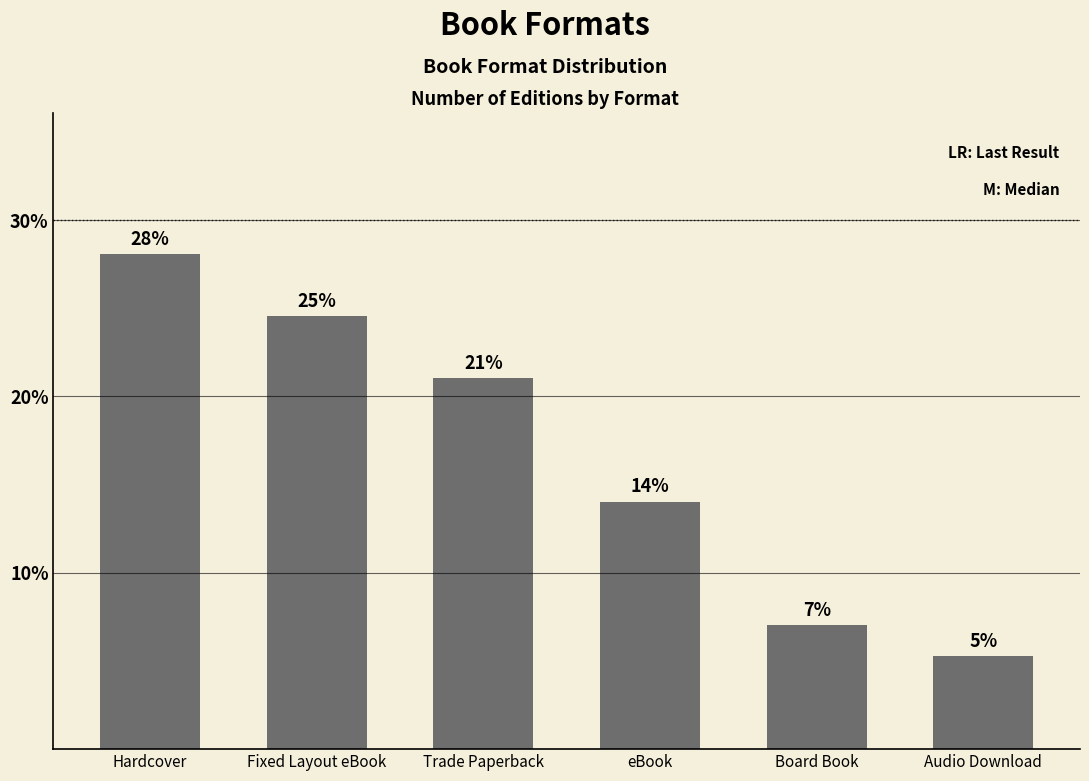

Which has a higher value, Fixed Layout eBook or eBook?

Fixed Layout eBook